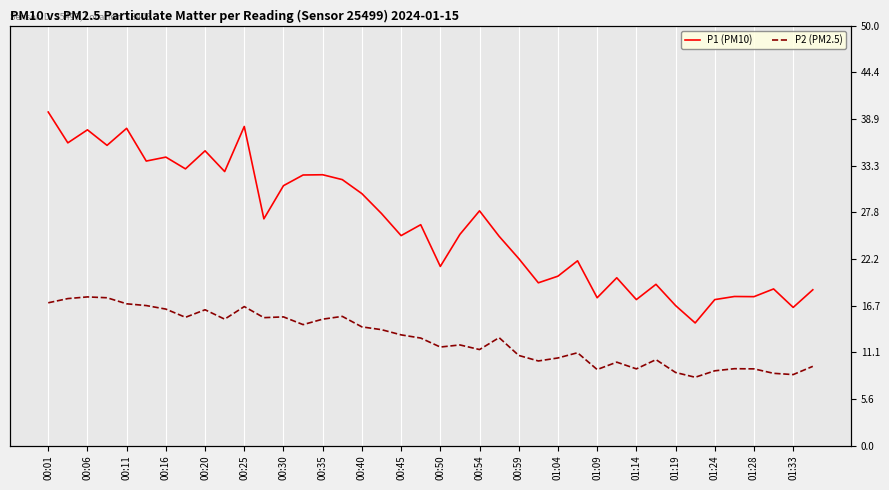

Is it true that P2 (PM2.5) equals 5.3 at 01:28?

False